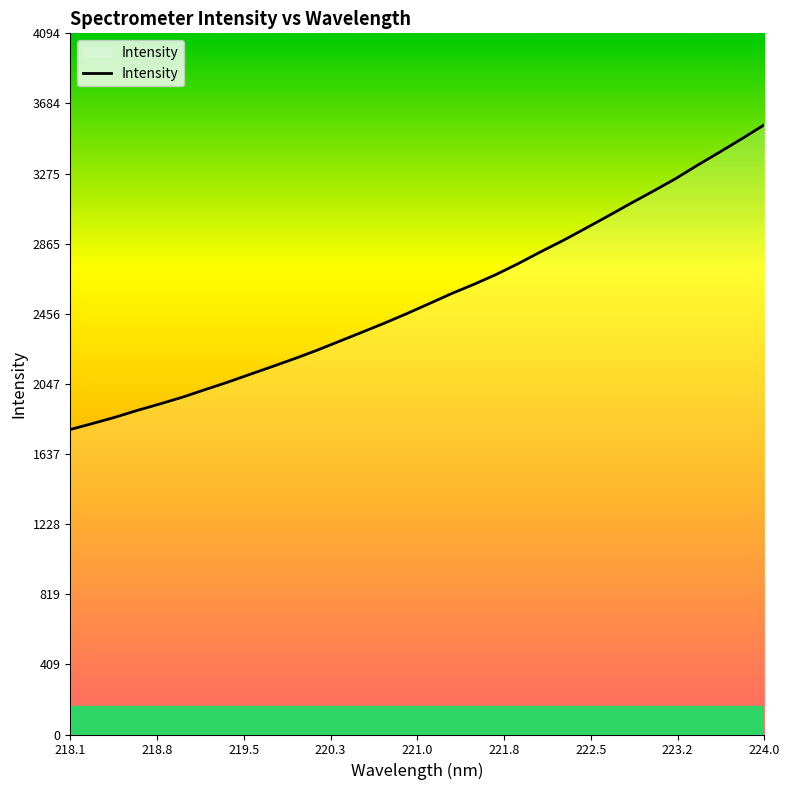

What is the minimum value shown in the chart?

1780.6